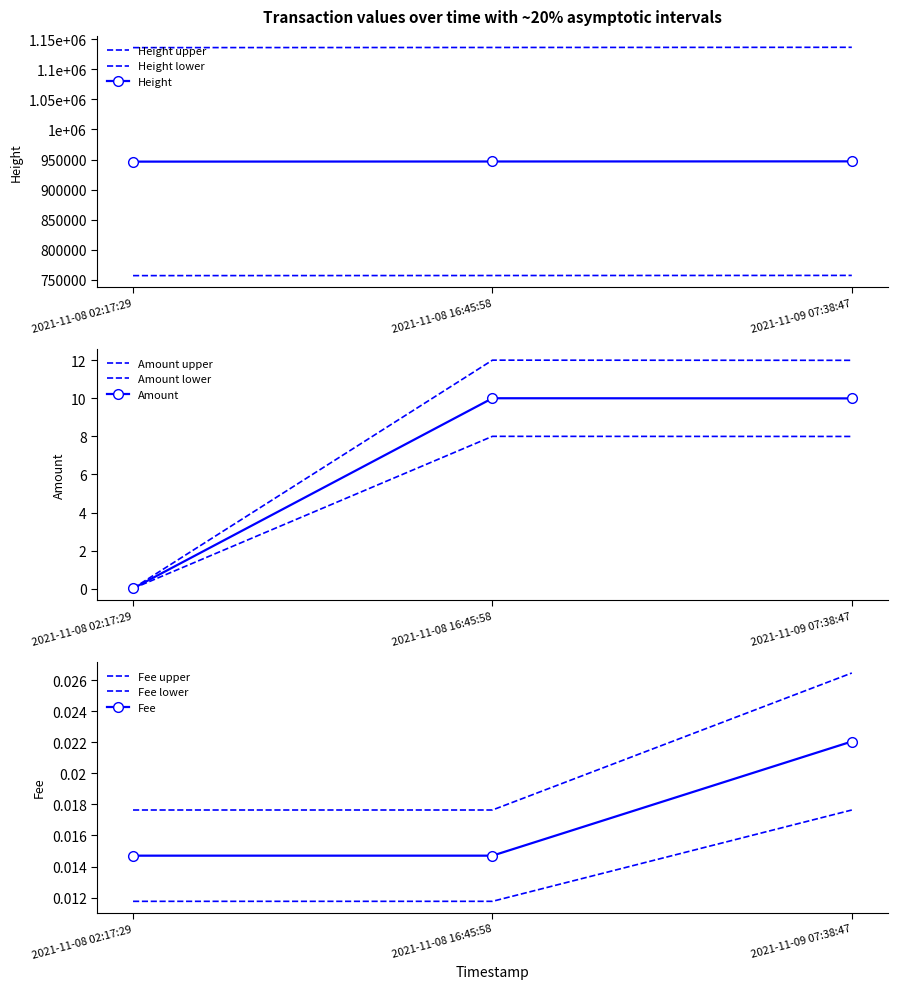

Which has a higher value, 2021-11-09 07:38:47 or 2021-11-08 16:45:58?

2021-11-08 16:45:58